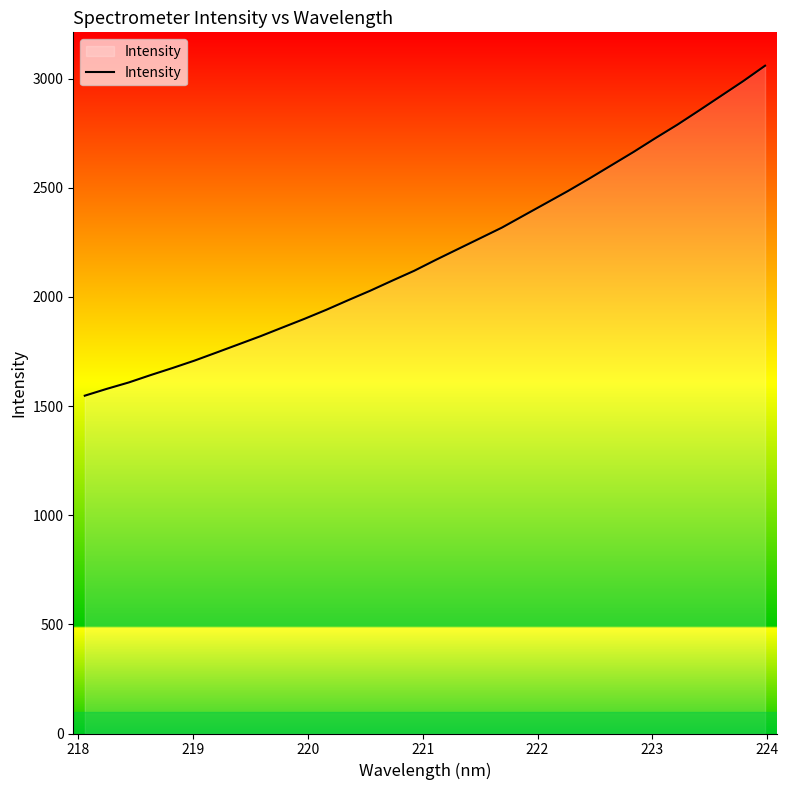

What is the smallest value displayed?

1547.6